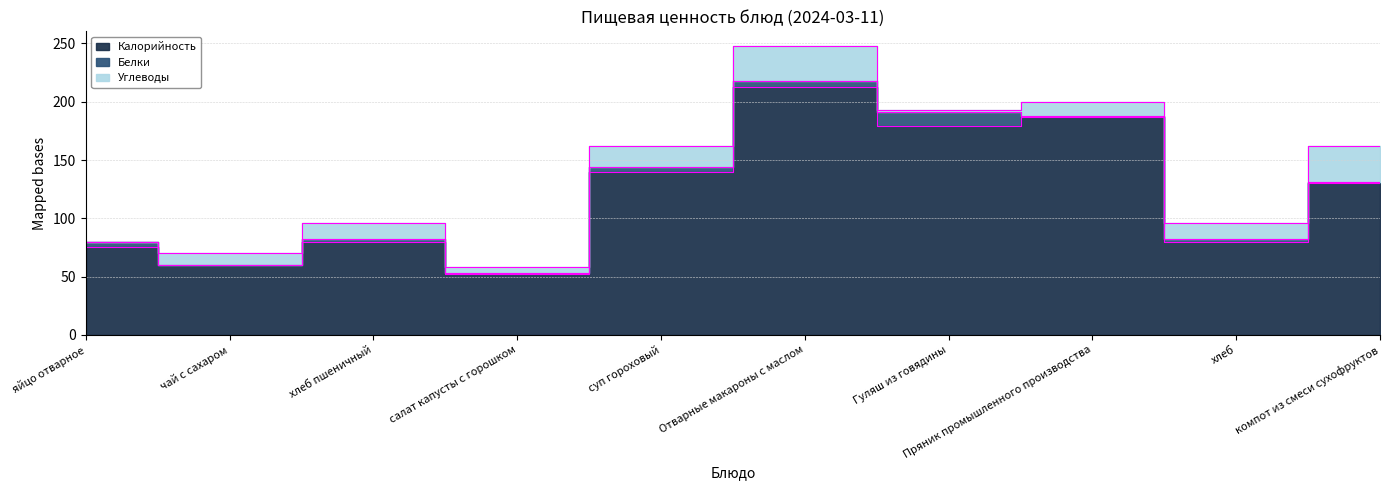

True or false: Углеводы and Калорийность intersect in this chart.

False